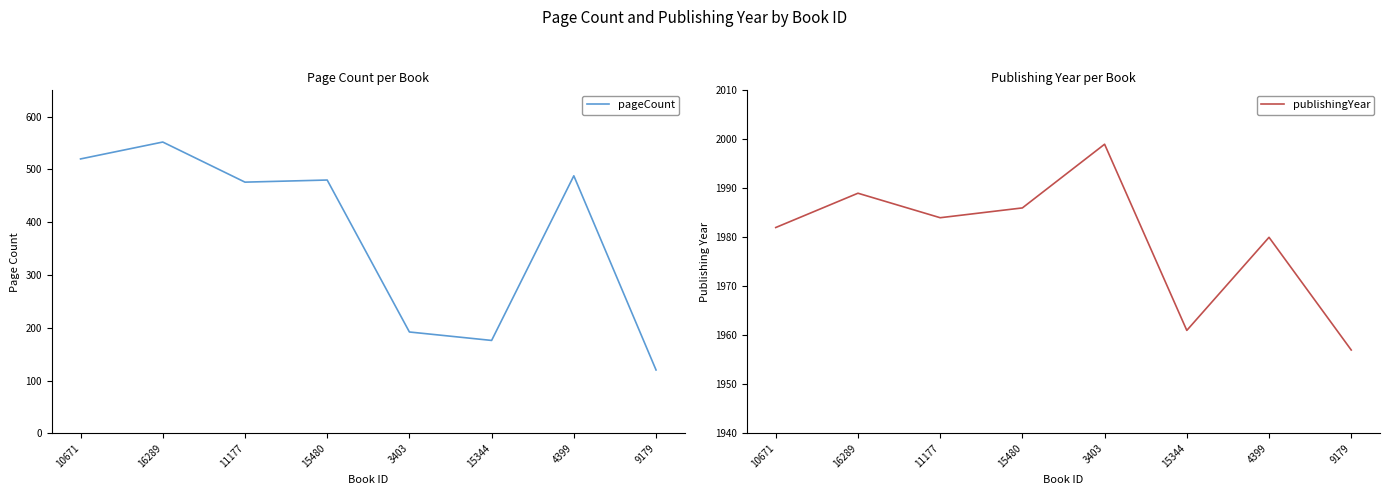

What are all the series names shown in the legend?

pageCount, publishingYear